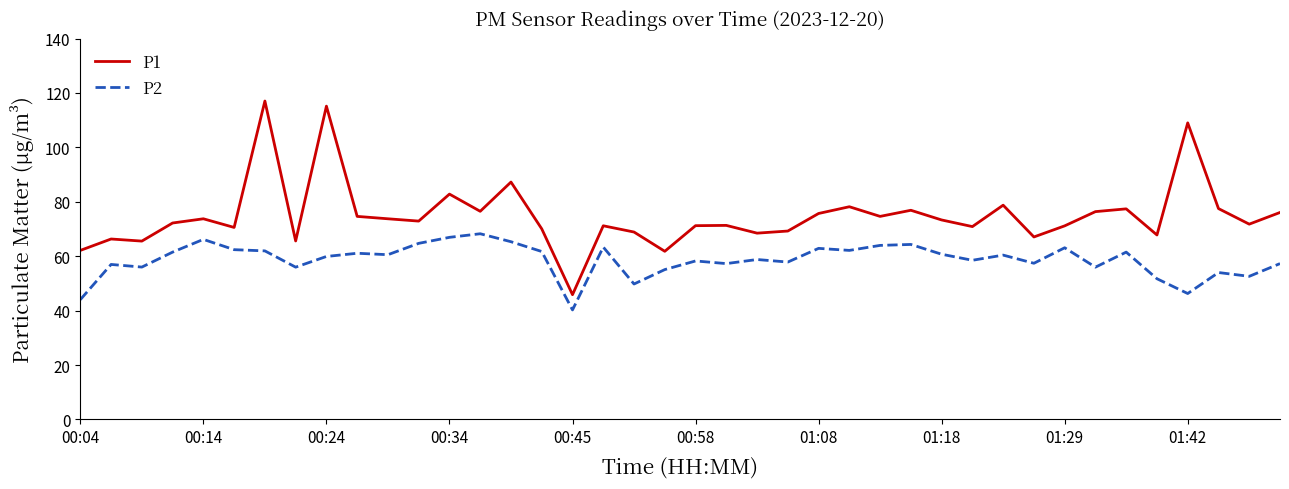

How many lines are shown in the chart?

2